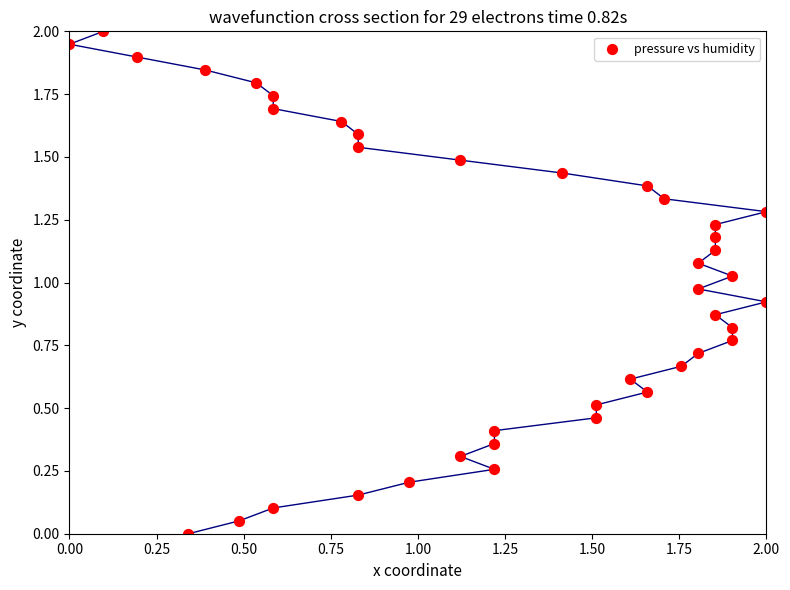

What is the range of X values (max minus min)?

2.0